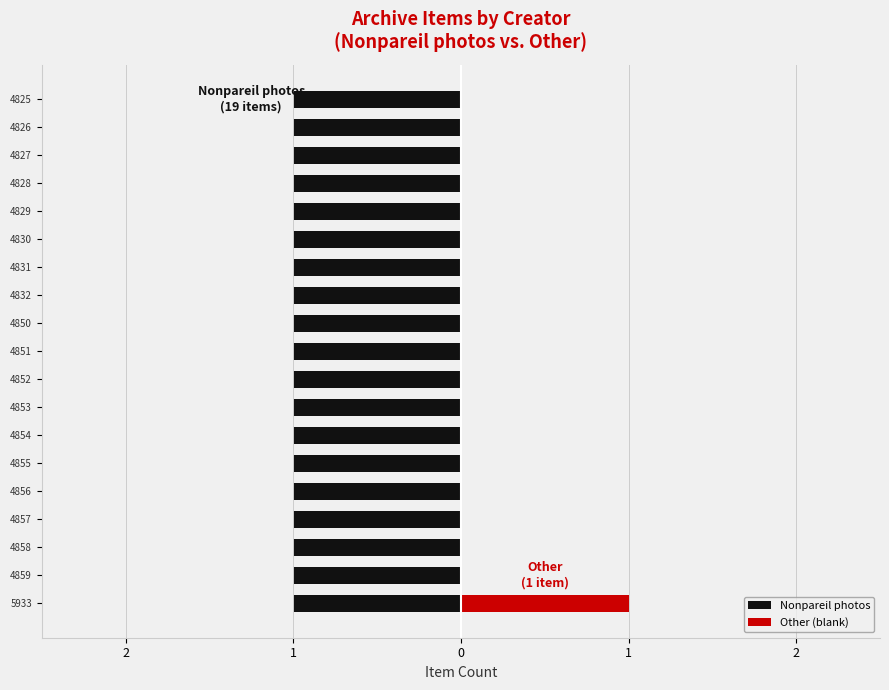

Is the value of Nonpareil photos at 2 greater than the value of Other (blank) at 0?

Yes